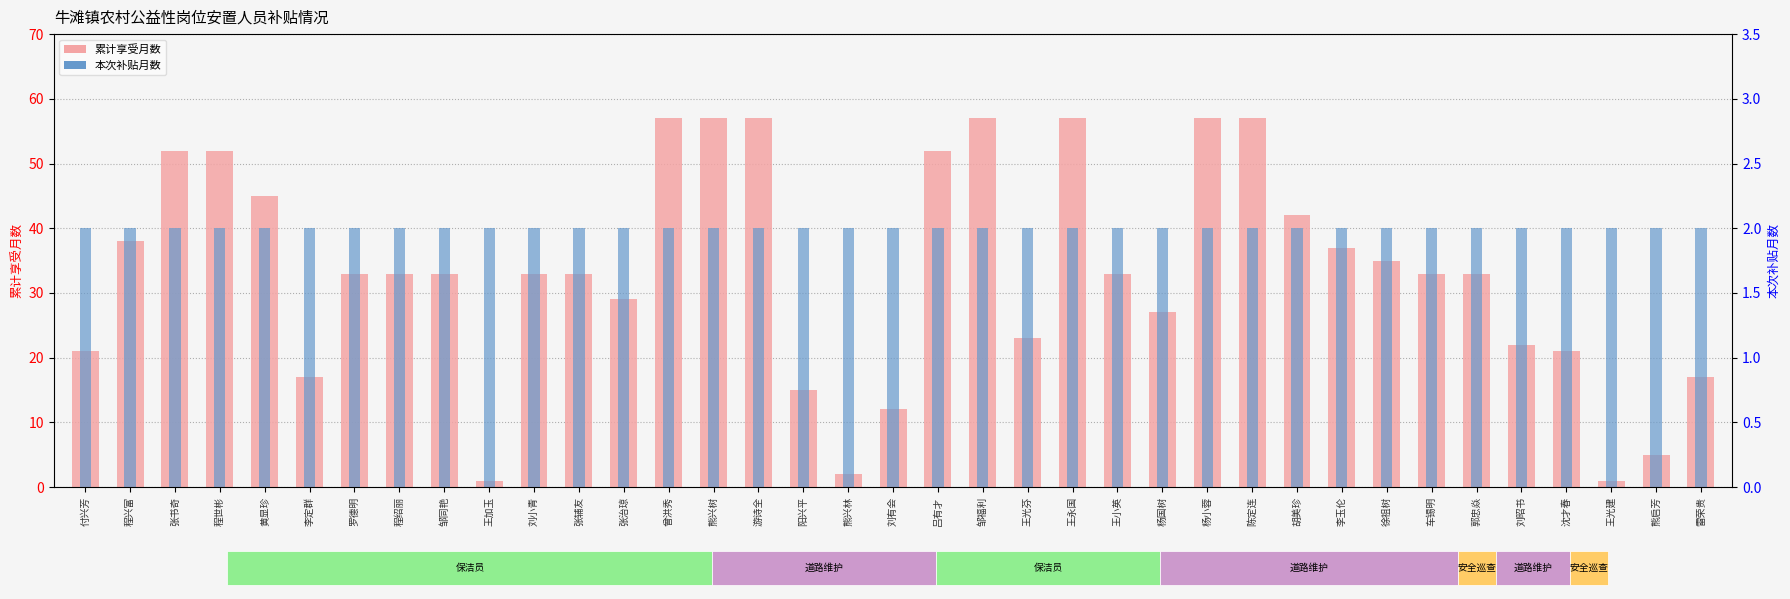

What are all the series names shown in the legend?

累计享受月数, 本次补贴月数